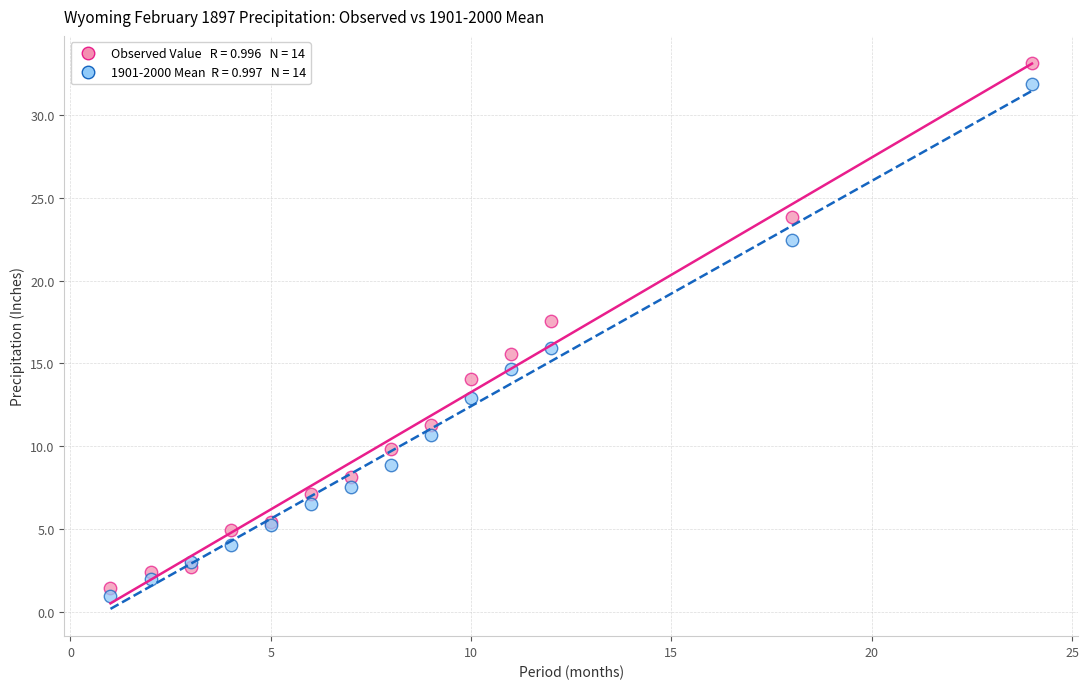

Across all series, what Y value is closest to 17?

17.6